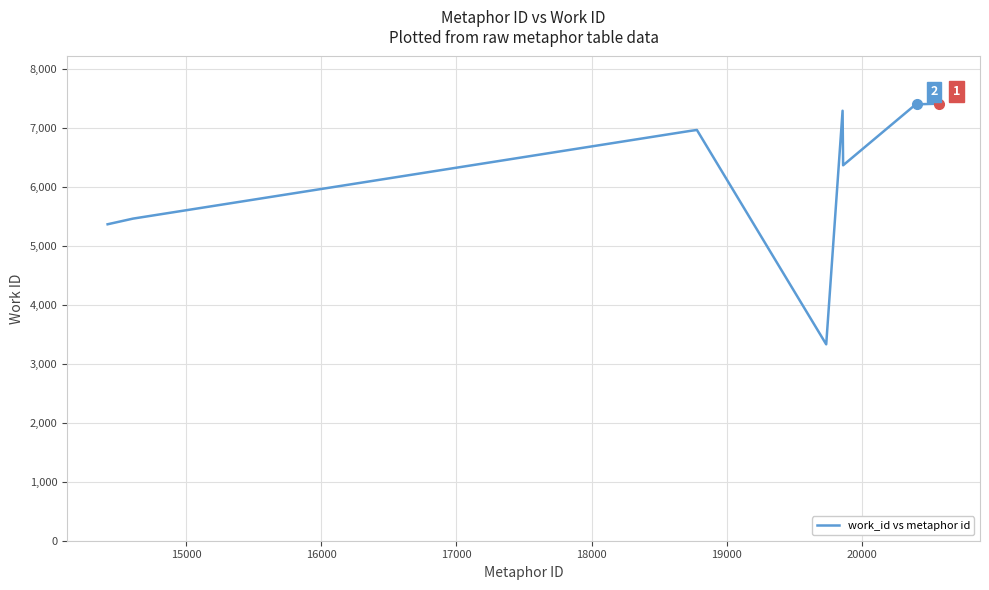

What is the difference between the maximum and minimum values?

4081